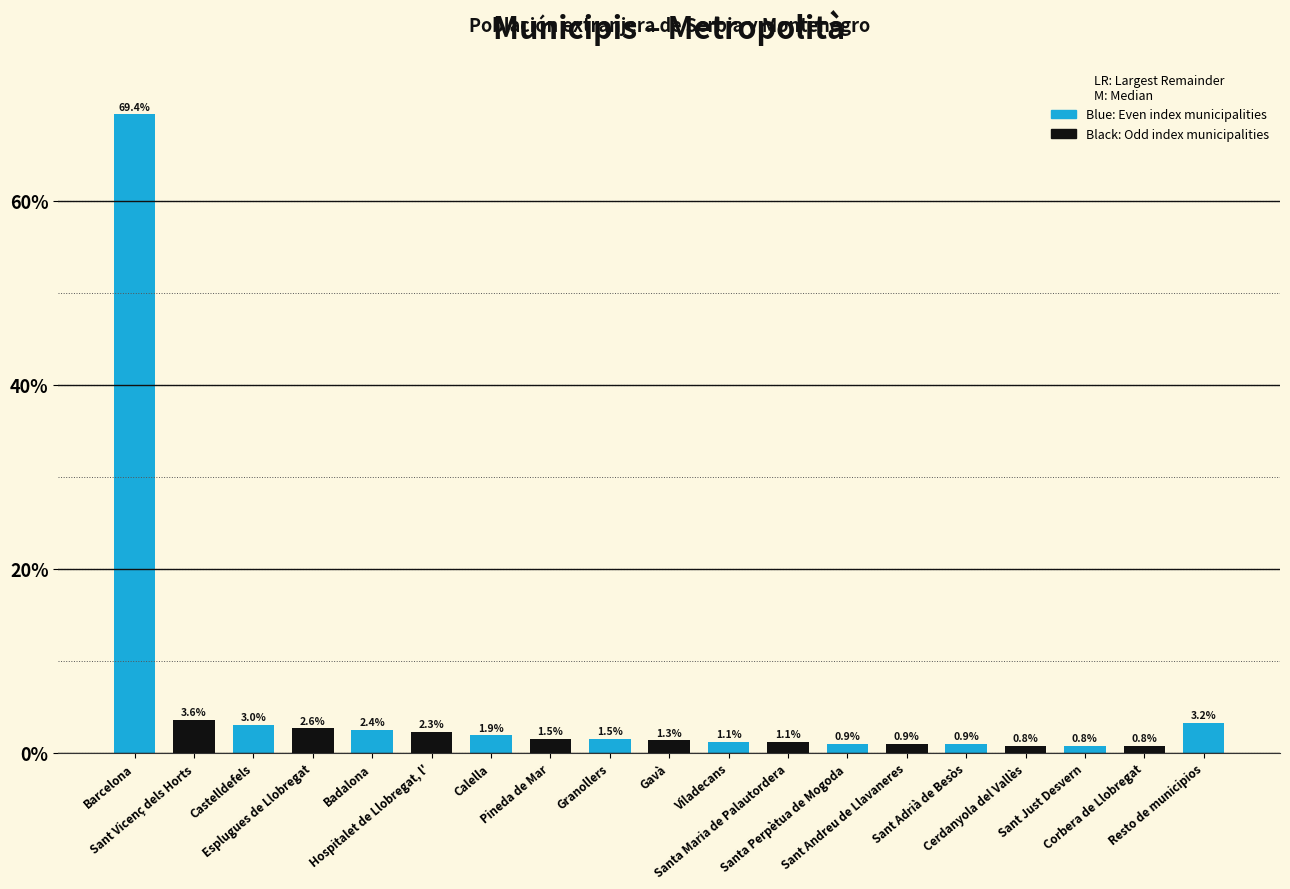

What is the ratio of the value at Gavà to the value at Castelldefels?

0.4